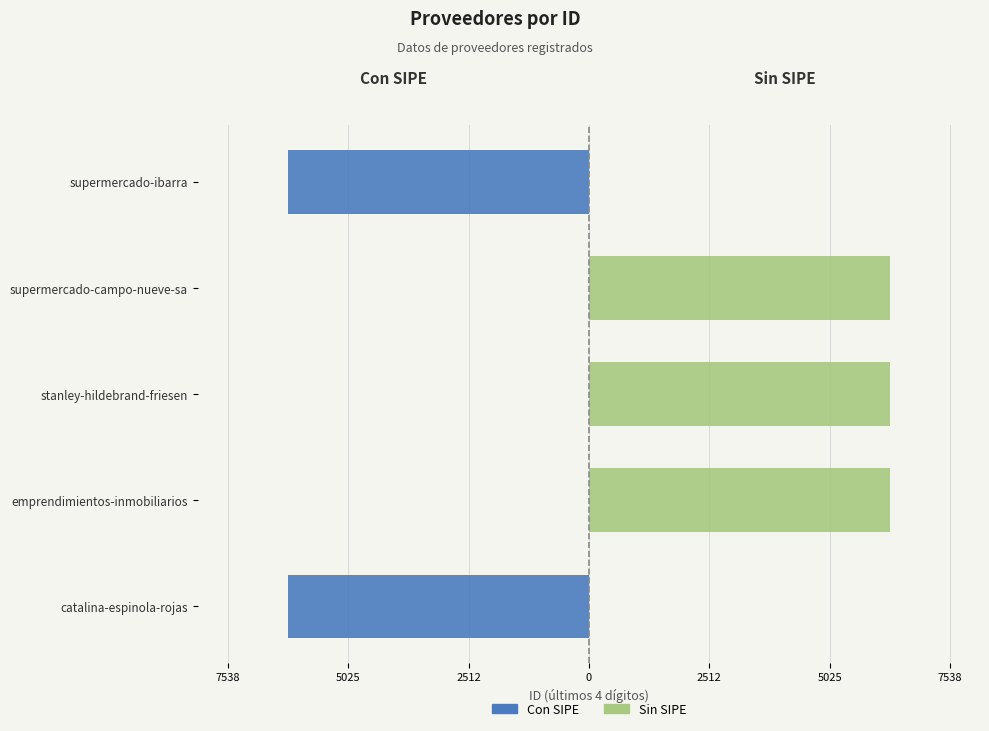

What is the sum of the Sin SIPE values at stanley-hildebrand-friesen and supermercado-campo-nueve-sa?

12560